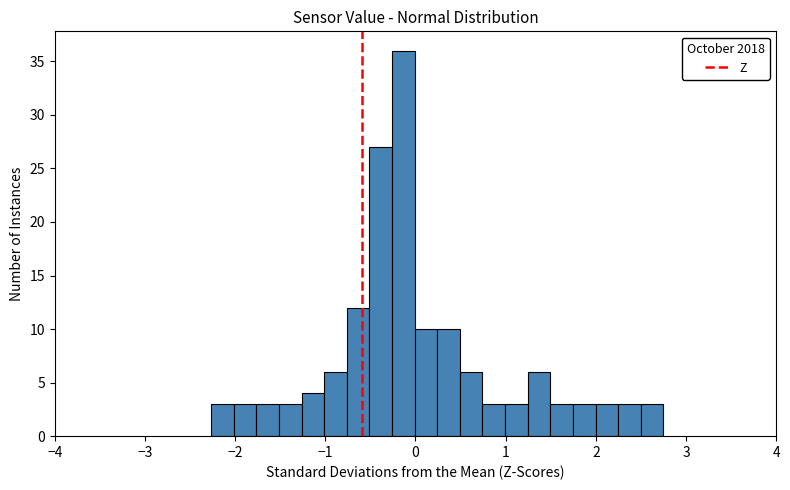

Read against the x-axis, roughly where is the centre of the tallest bar?

-0.1